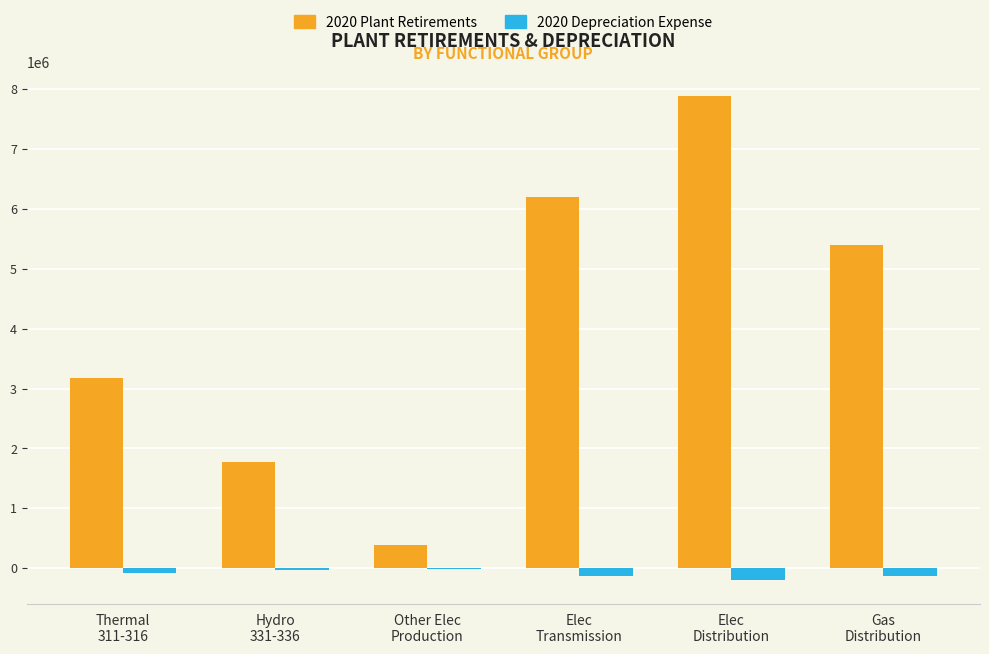

Which series has the largest total across all categories?

2020 Plant Retirements